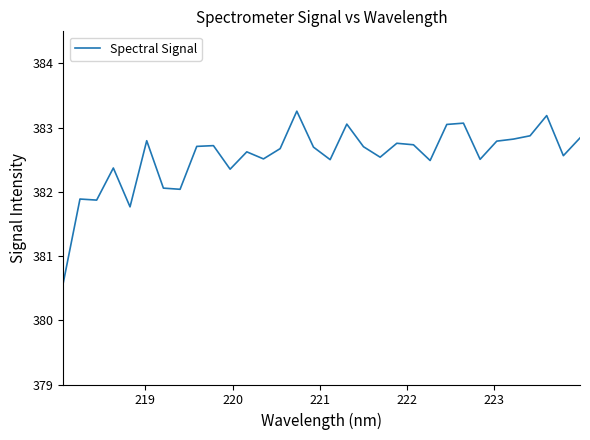

What is the minimum value shown in the chart?

380.6